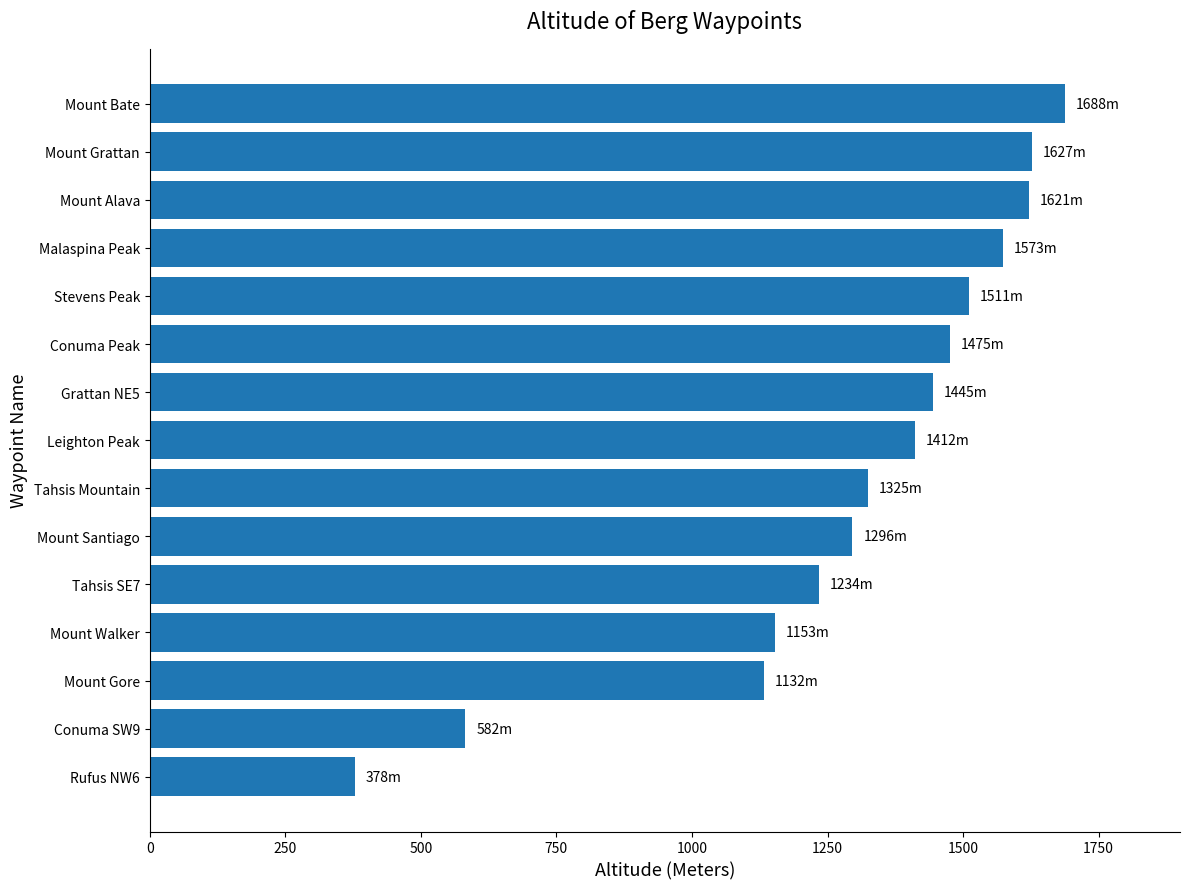

What is the minimum value shown in the chart?

378